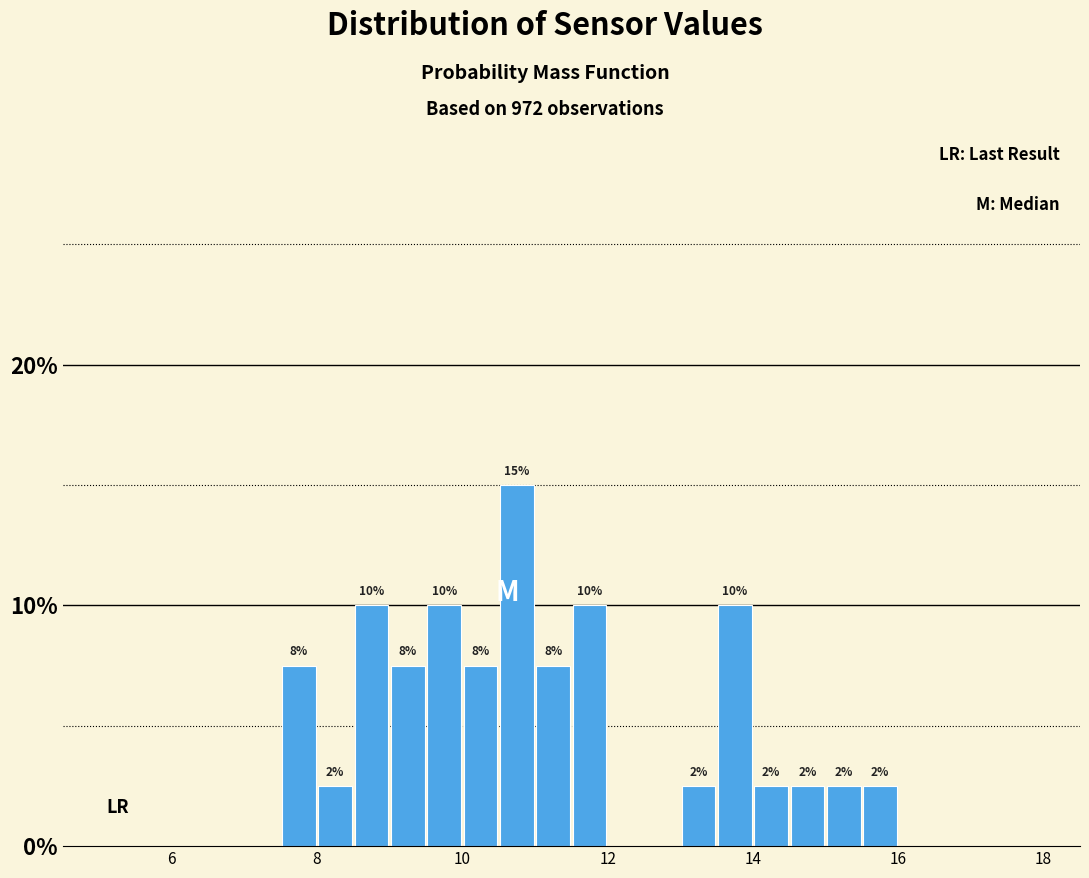

Around what value on the x-axis is the tallest bar? Give the approximate position of its centre, as read against the axis.

10.8